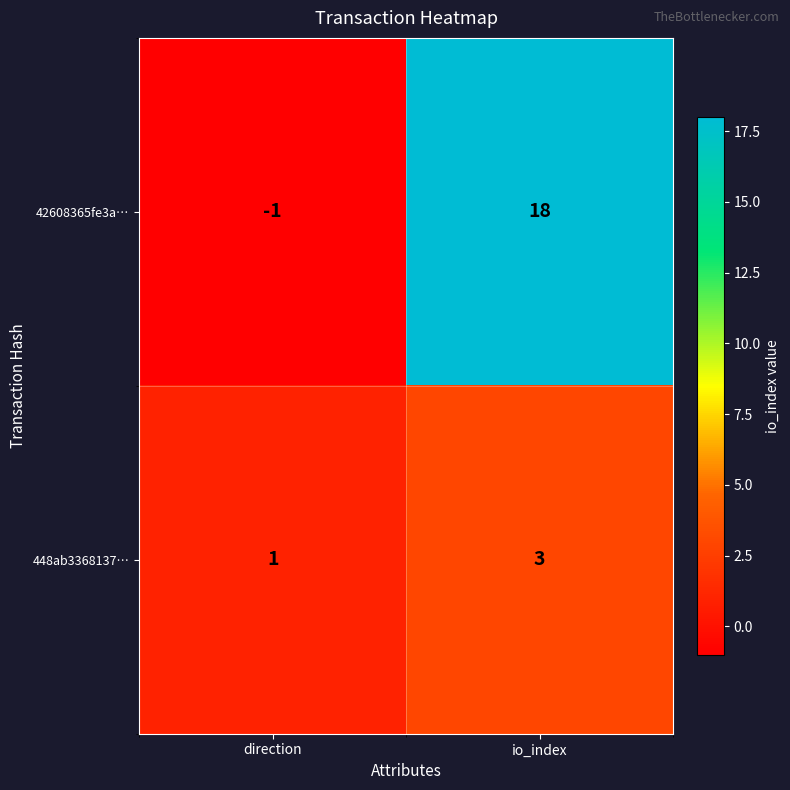

What is the spread (max minus min) of values at direction?

2